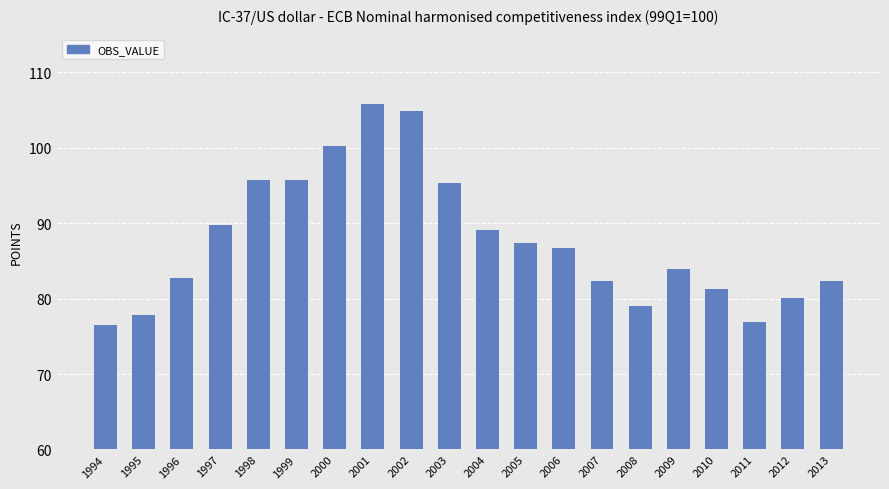

What is the value of the 1st bar from the left?

76.6